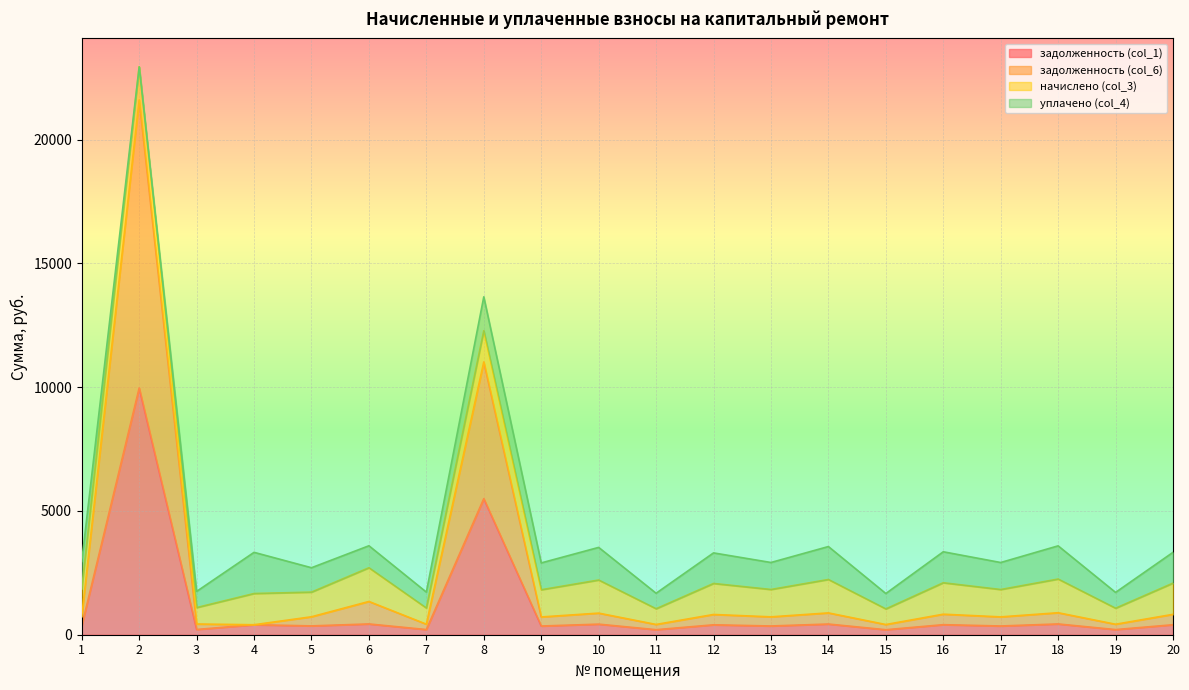

Where is the first local maximum for задолженность (col_6)?

2